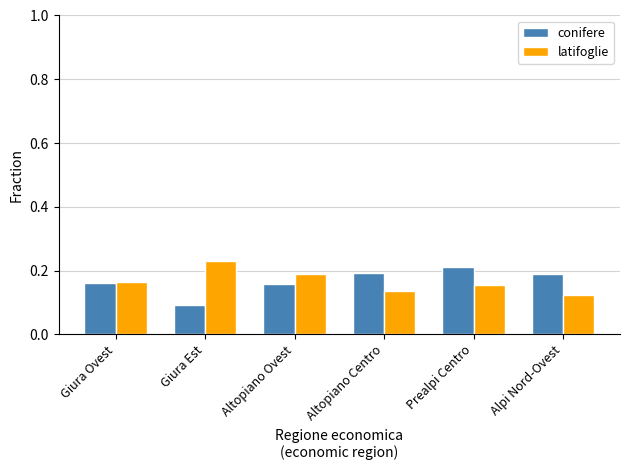

Which label corresponds to the largest value in the chart?

Giura Est